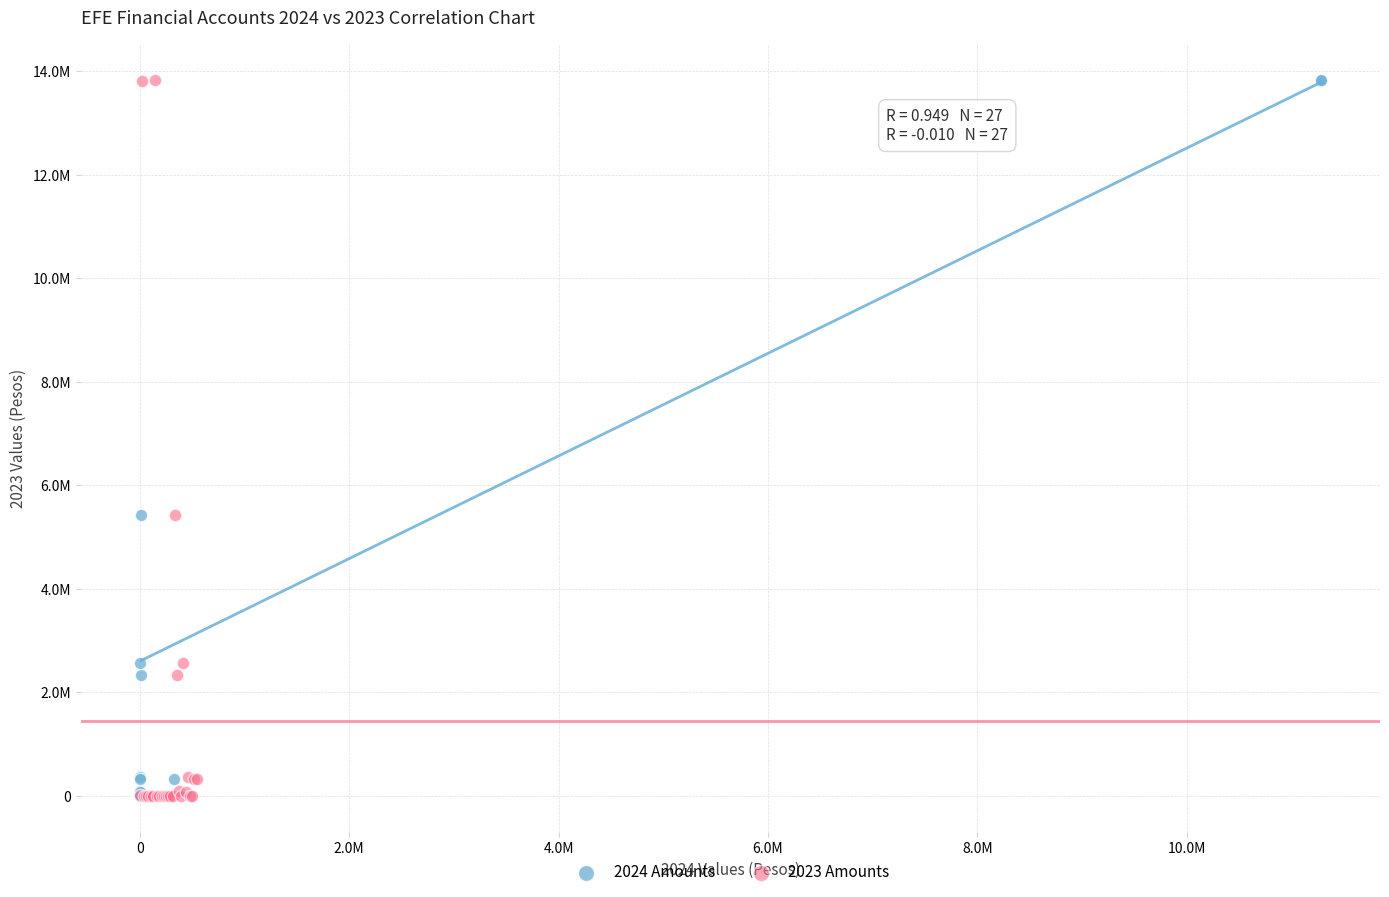

What are all the series names shown in the legend?

2024 Amounts, 2023 Amounts